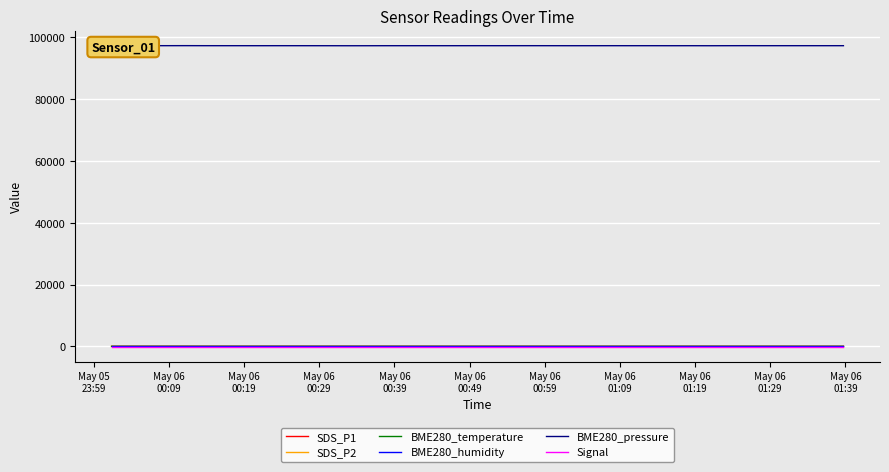

Which series has the largest total across all categories?

BME280_pressure